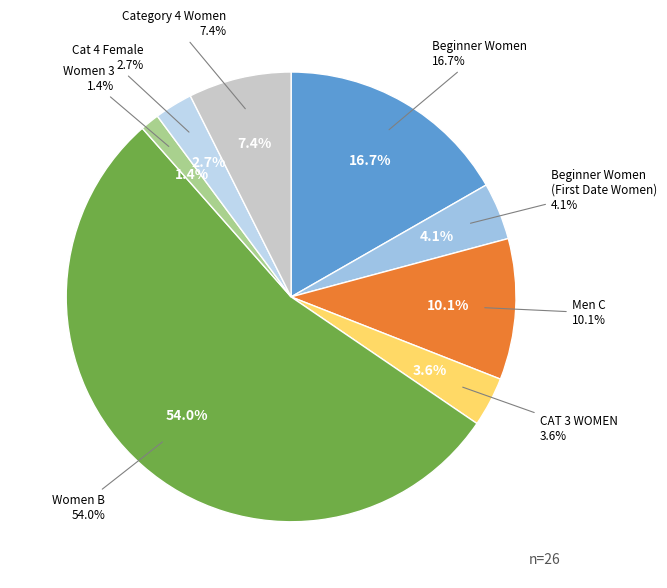

To the nearest percent, what is the average slice percentage?

12%